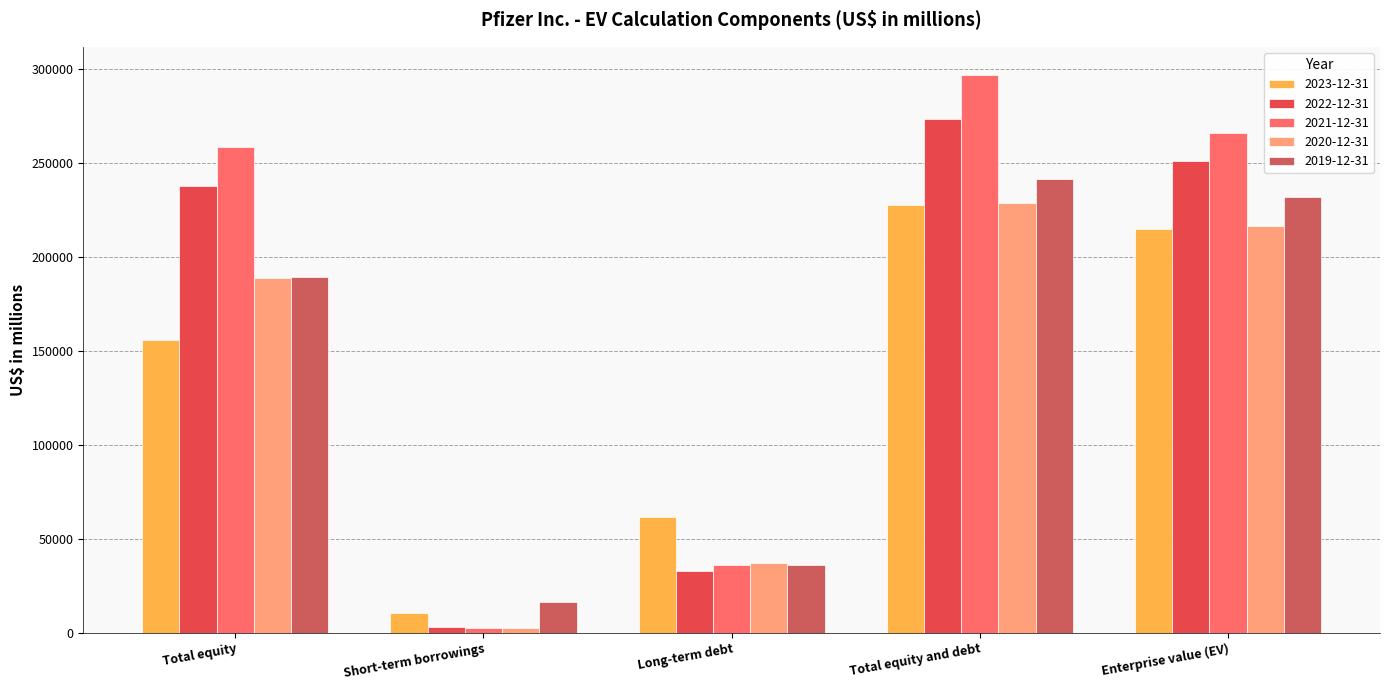

What is the average value of the 2019-12-31 series?

143021